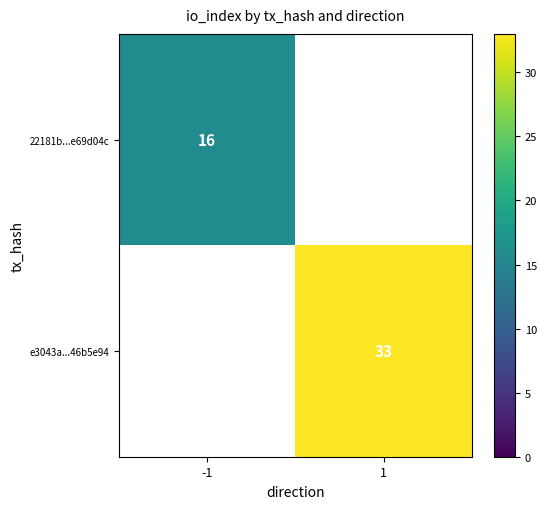

How many data points does each series have?

2